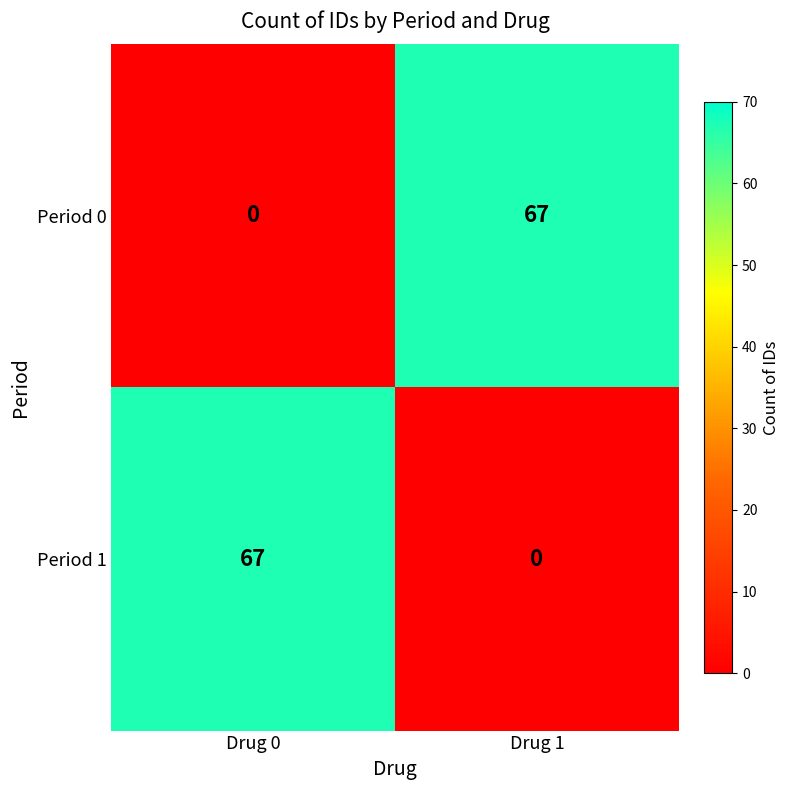

What is the difference between the highest and lowest values at Drug 1?

67